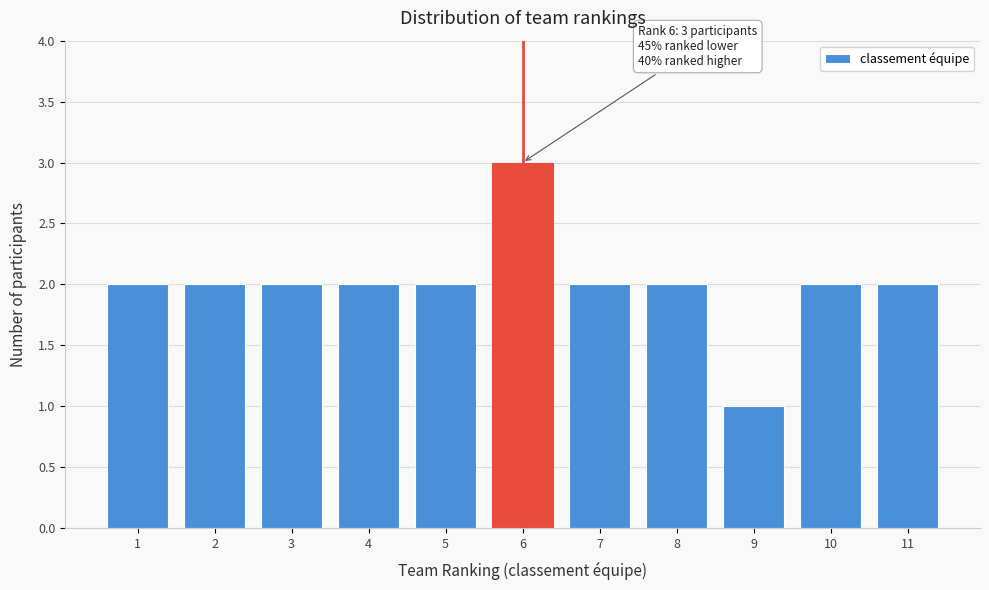

Reading left to right, transcribe all the data shown in this chart.

1=2	2=2	3=2	4=2	5=2	6=3	7=2	8=2	9=1	10=2	11=2